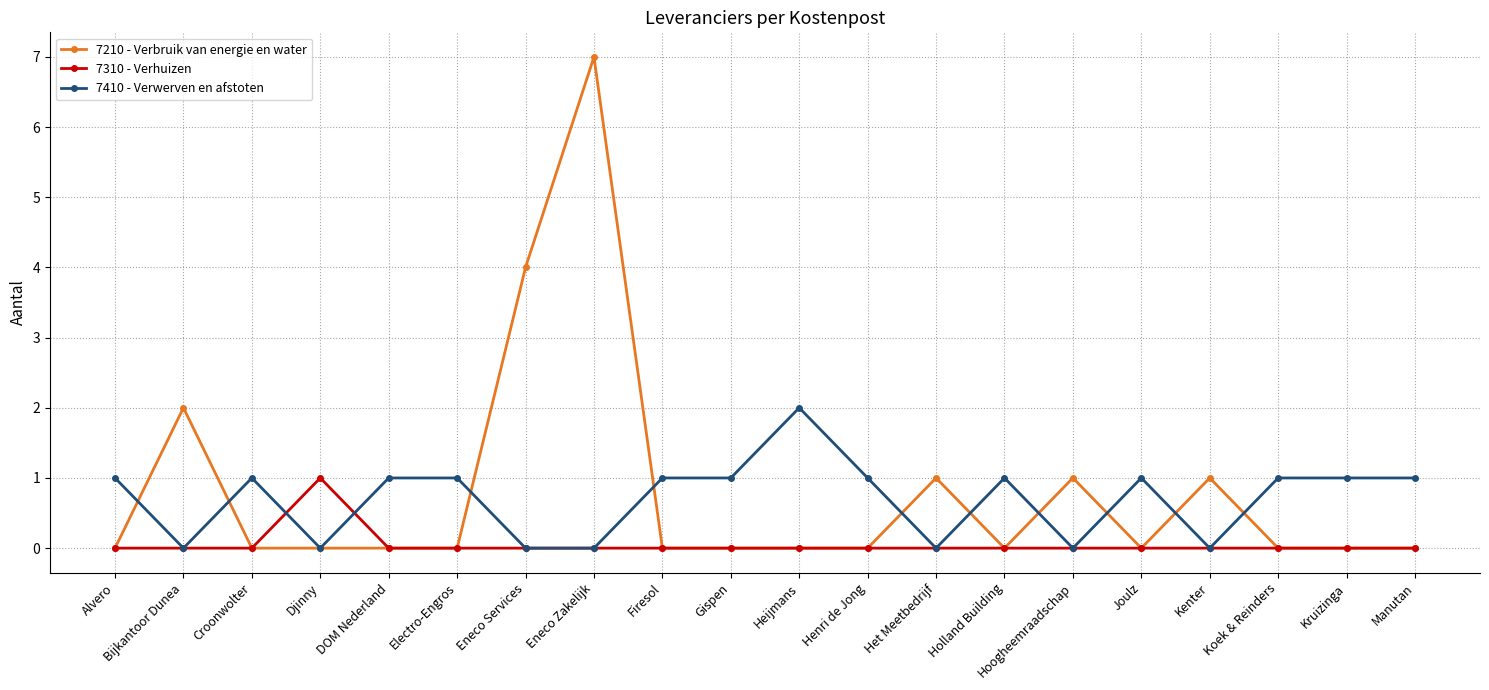

Which series has the widest spread of values?

7210 - Verbruik van energie en water